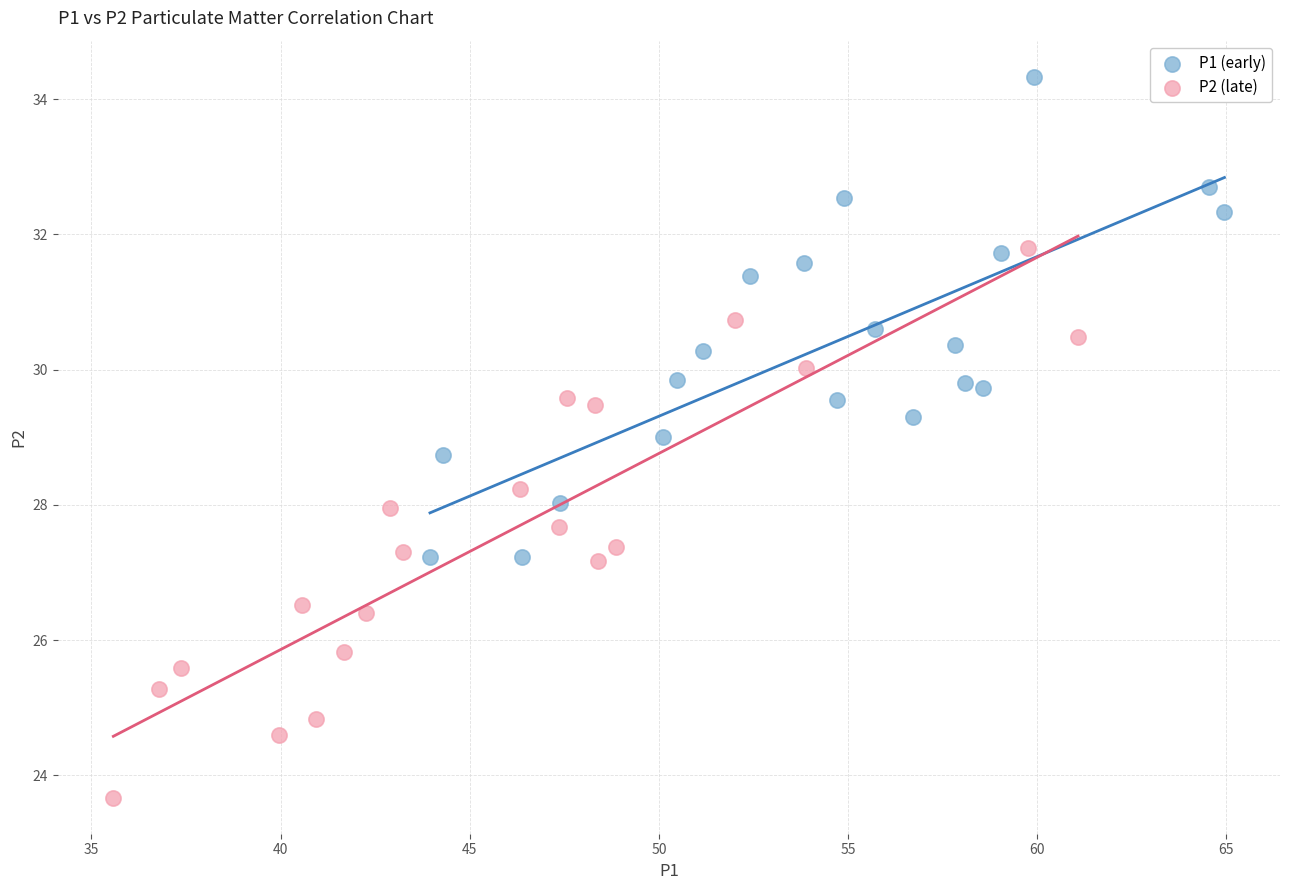

Which series reaches the maximum Y coordinate?

P1 (early)